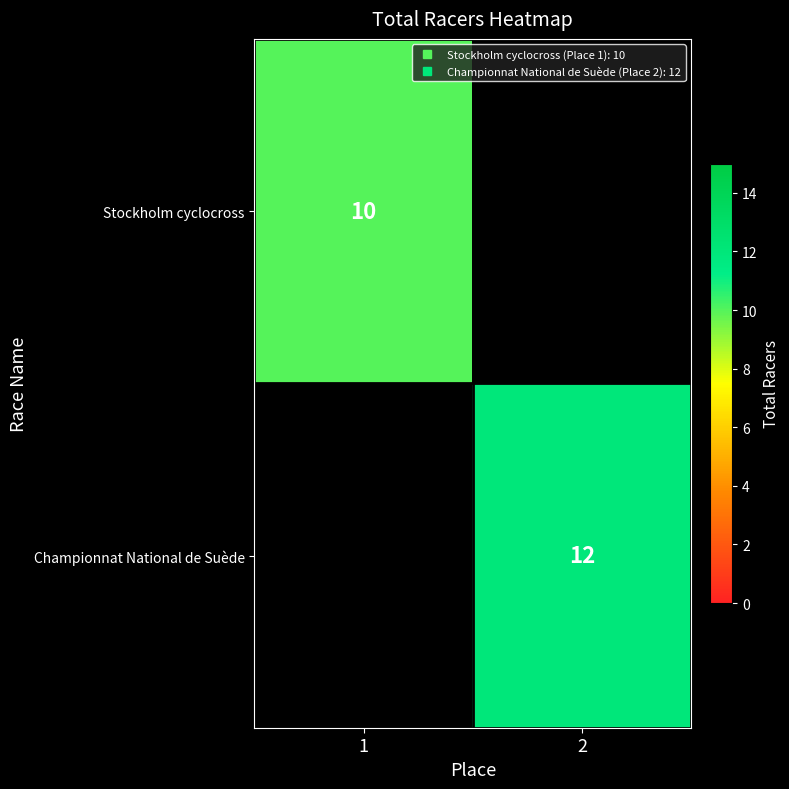

Count the Stockholm cyclocross values in the range 0 to 10.

2